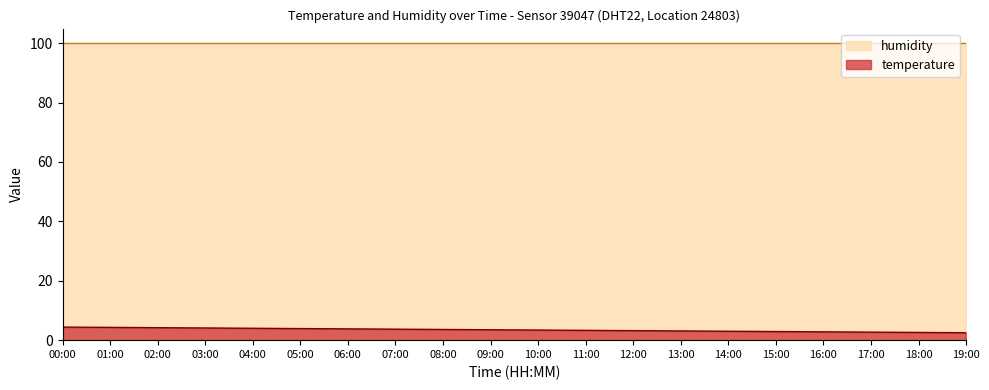

What is the sum of the values at 12:00 and 15:00?

6.1